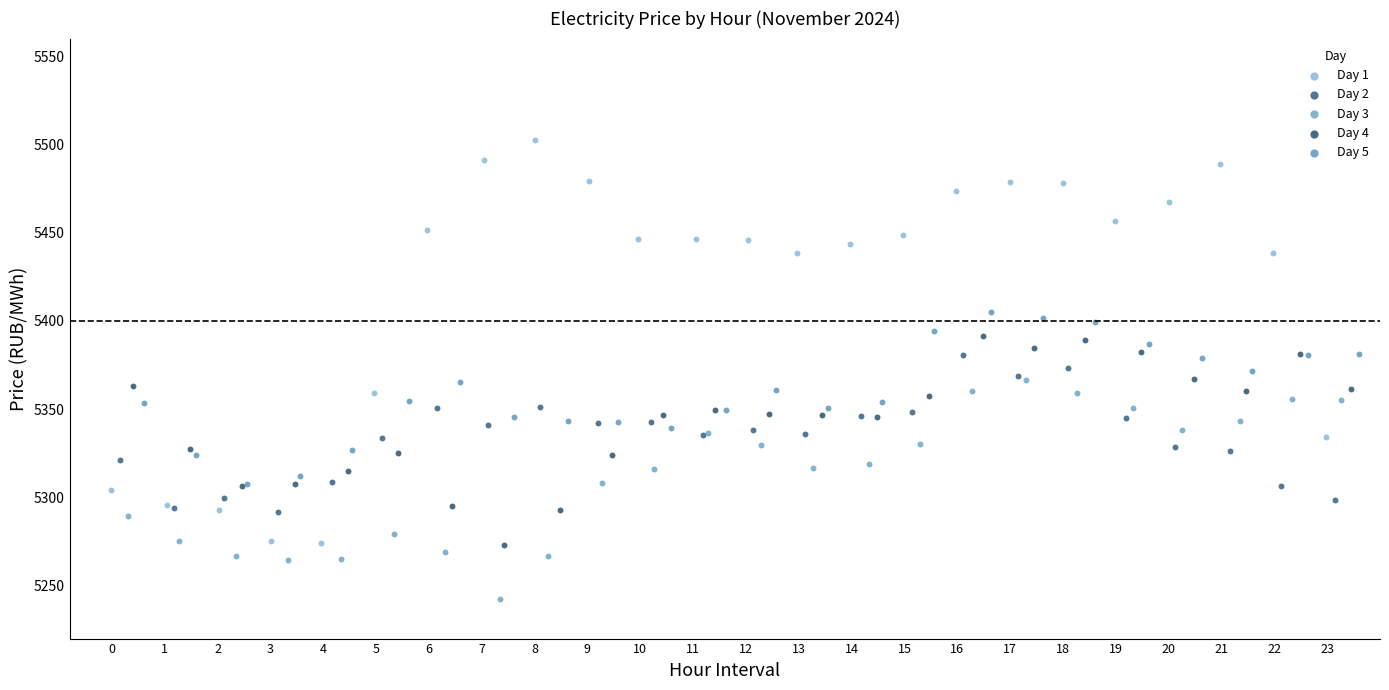

Which series has the widest spread of Y values?

Day 1